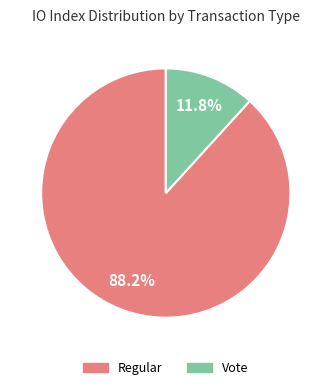

What is the largest slice in the pie chart?

Regular